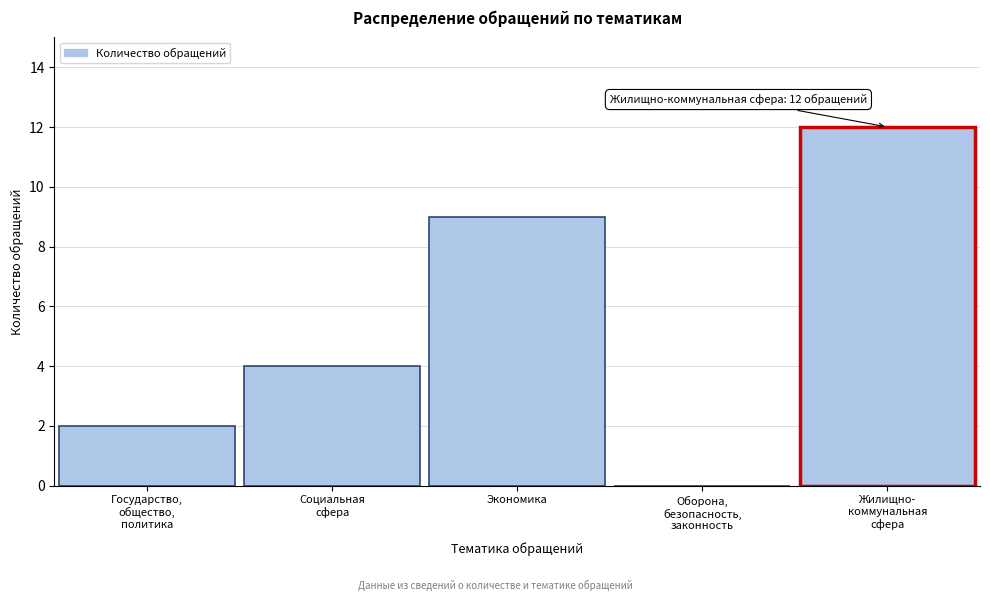

What is the greatest value displayed?

12